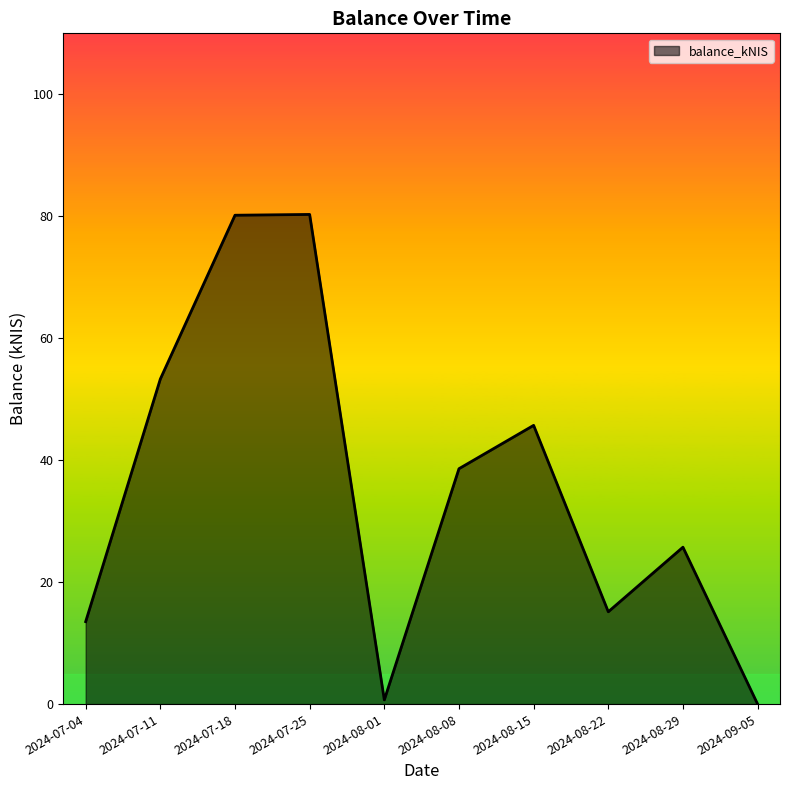

What position from the left is 2024-09-05?

10